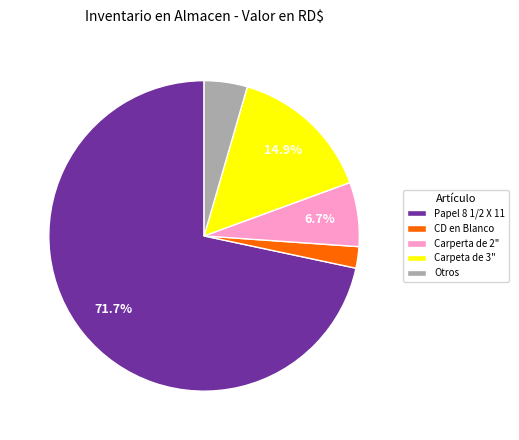

Do Carperta de 2" and Papel 8 1/2 X 11 together represent more than half of the pie?

Yes